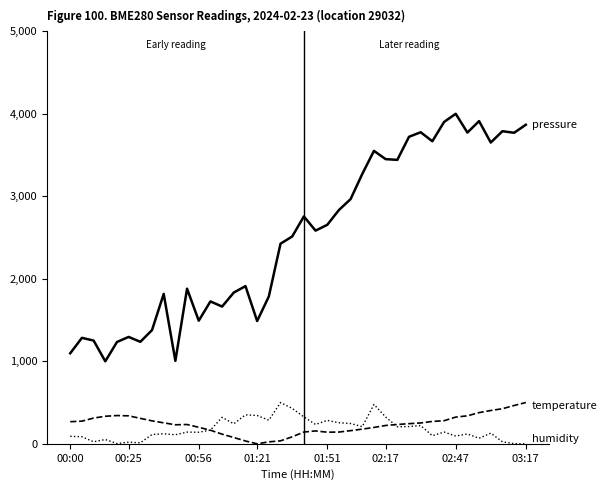

What is the greatest value displayed?

4000.0